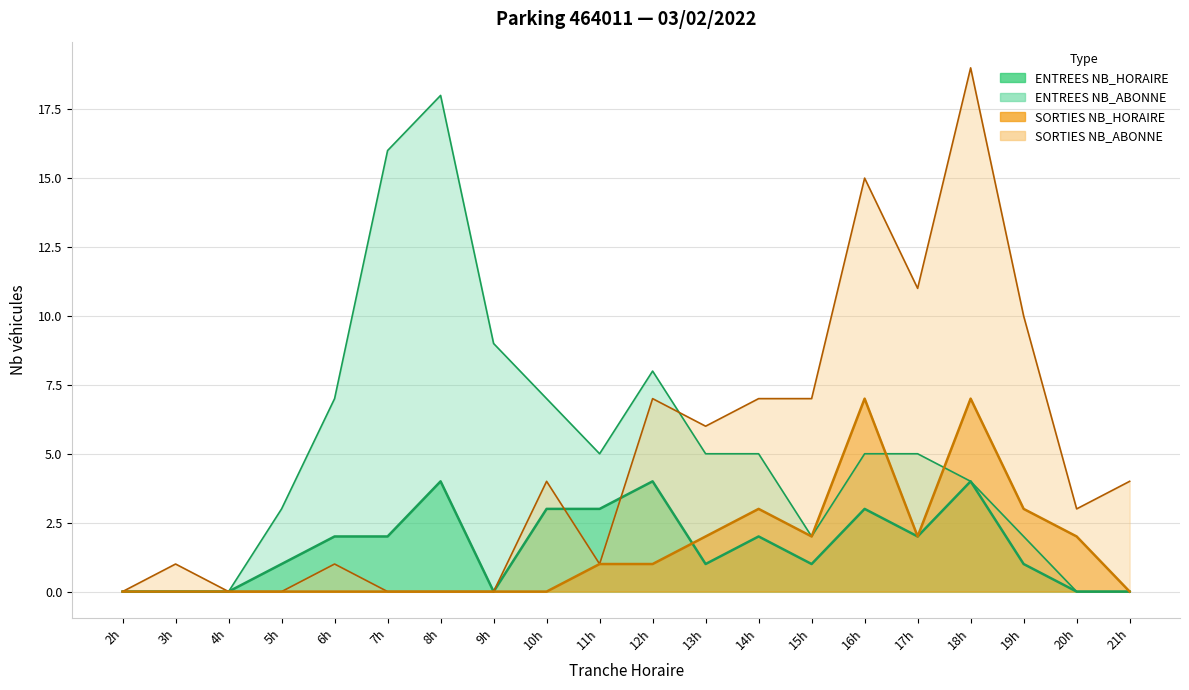

Is it true that ENTREES_NB_HORAIRE equals 2 at 20h?

False